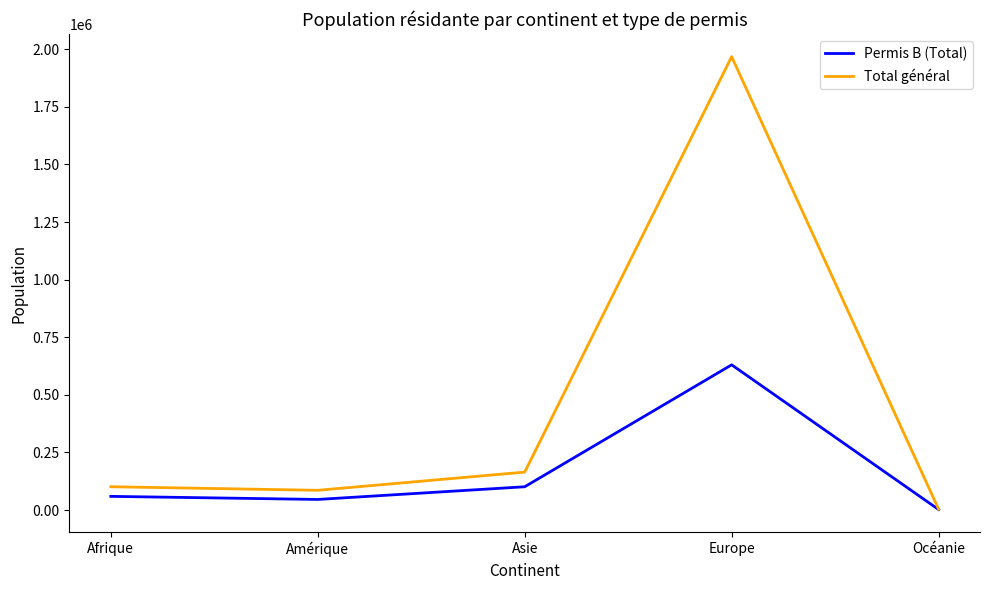

List the series in order of their peak value, lowest first.

Permis B (Total), Total général